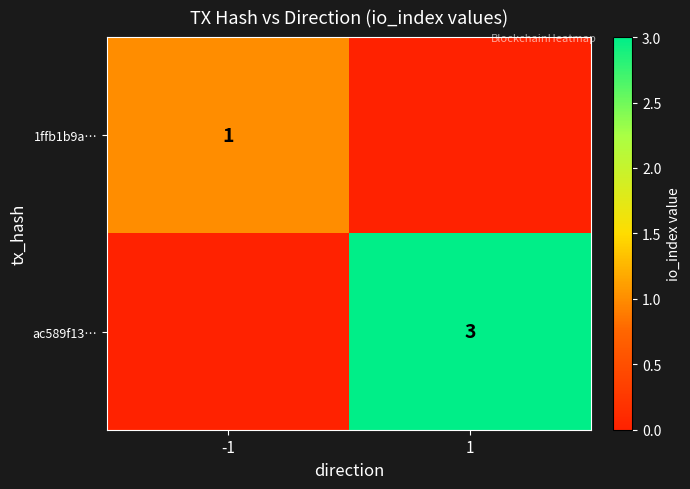

Is the value of ac589f13… at 1 greater than the value of 1ffb1b9a… at -1?

Yes